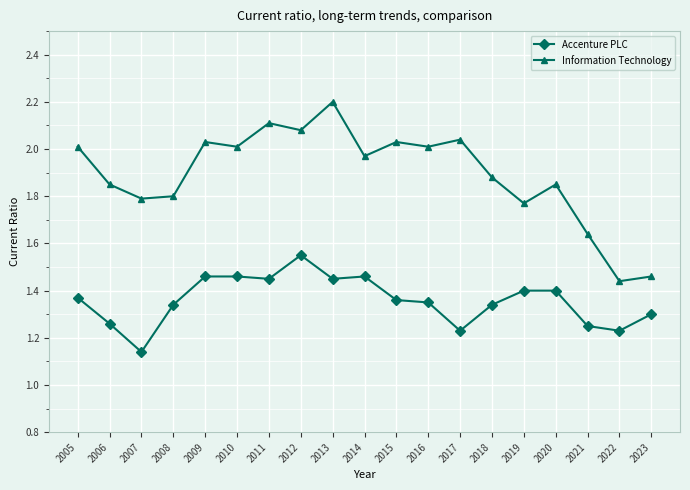

Rank the series by their average value, from lowest to highest.

Accenture PLC, Information Technology